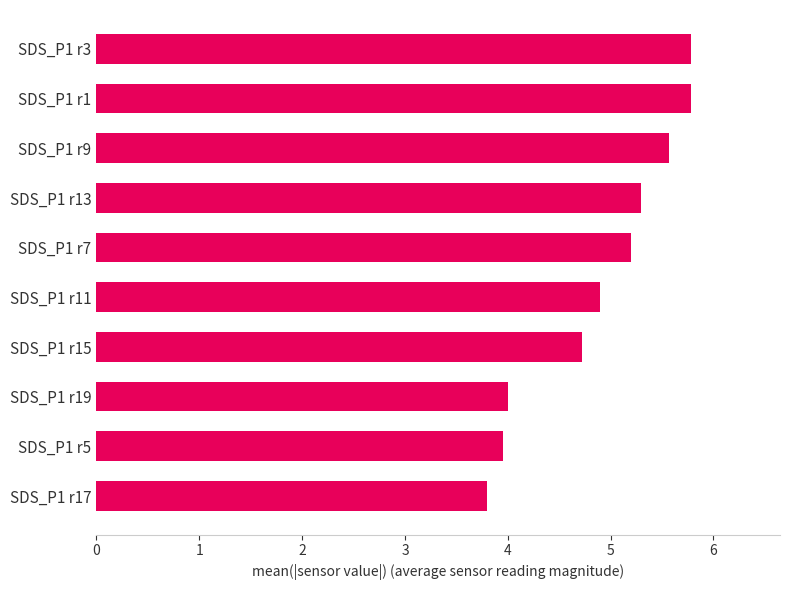

True or false: the data shows 2.8 at SDS_P1 r1.

False